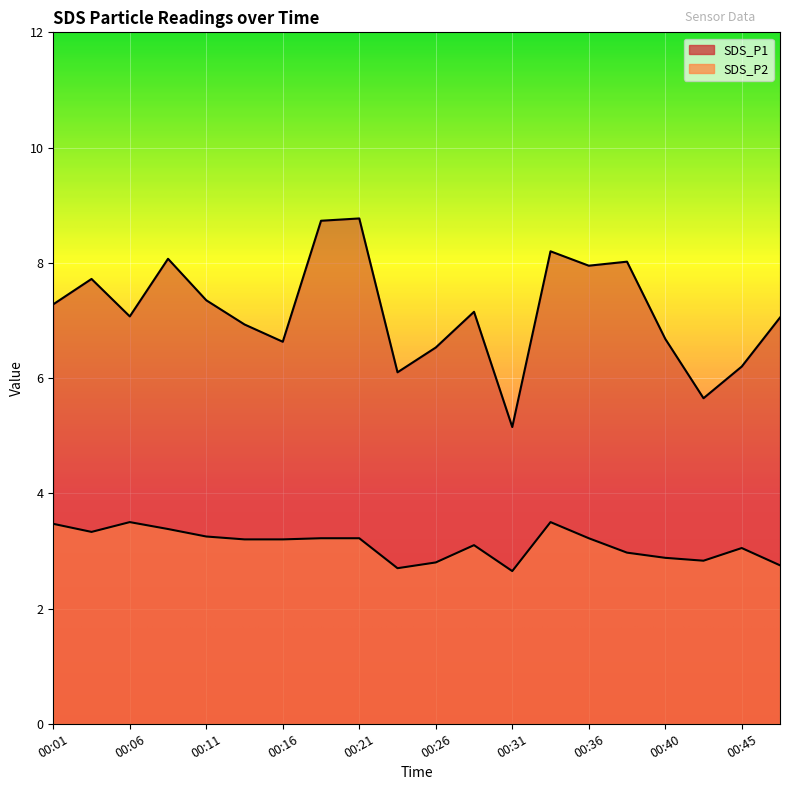

What is the greatest value displayed?

8.8